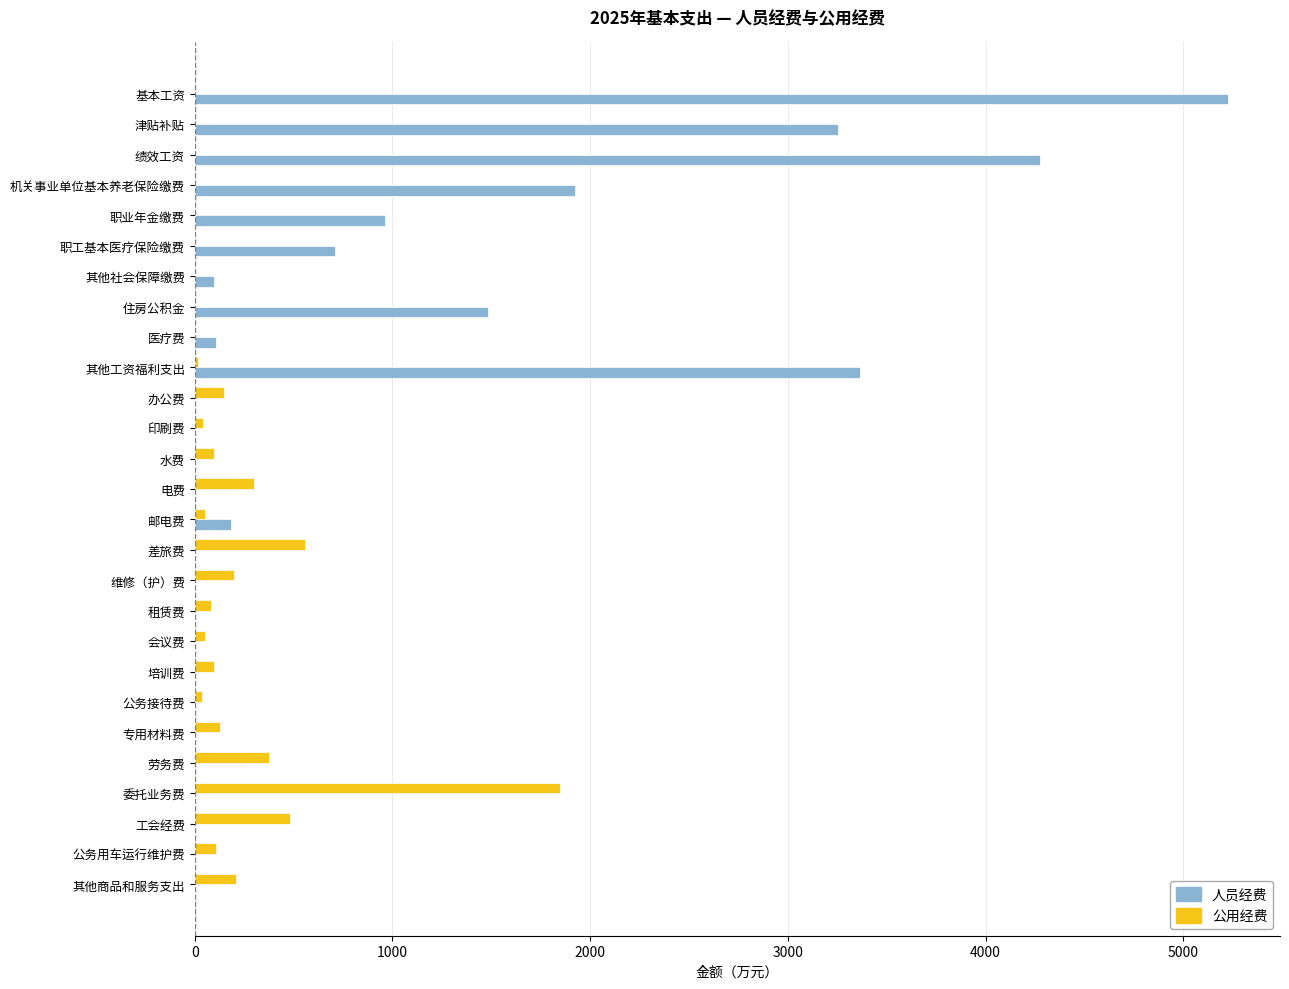

Which series has the largest total across all categories?

人员经费